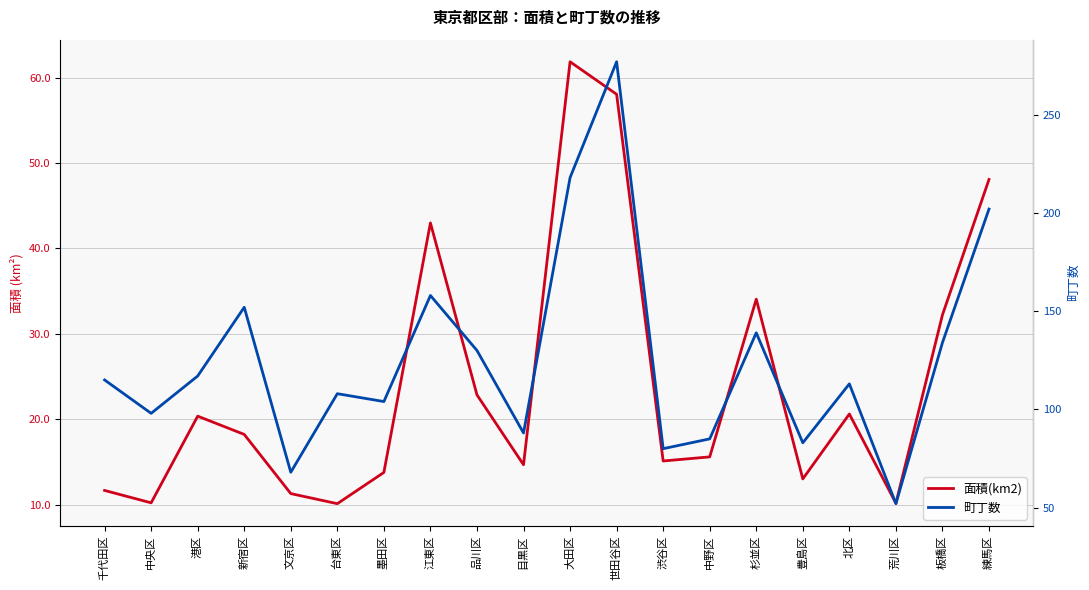

True or false: 面積(km2) and 町丁数 intersect in this chart.

False